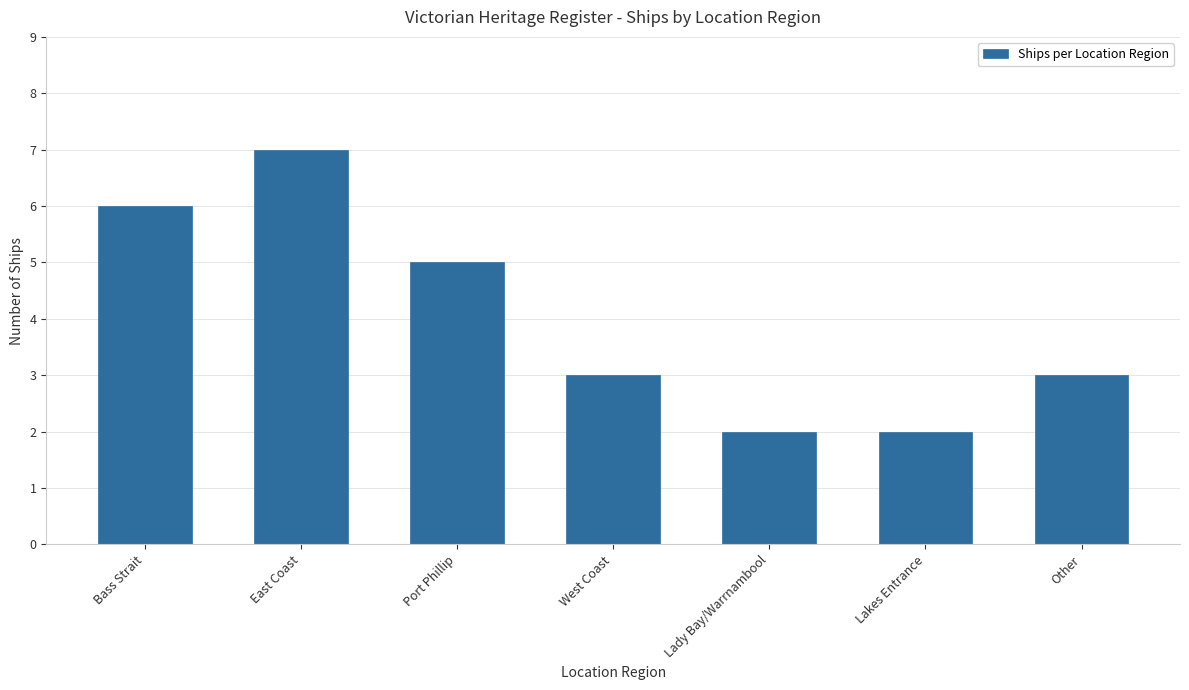

How many categories are shown in the chart?

7